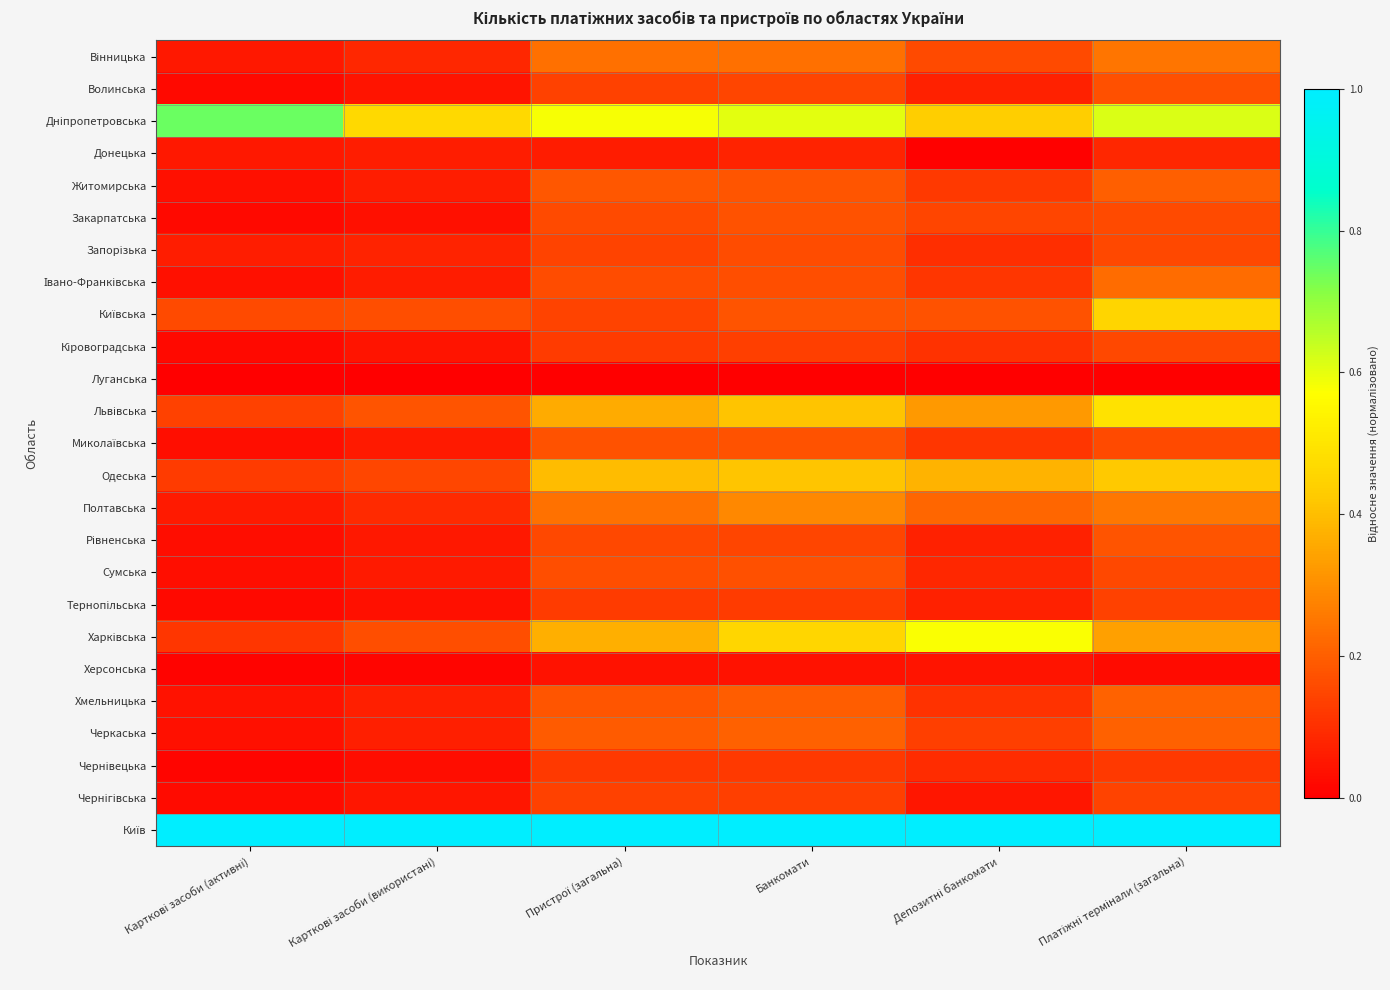

What is the total value across all series at Депозитні банкомати?

4.7